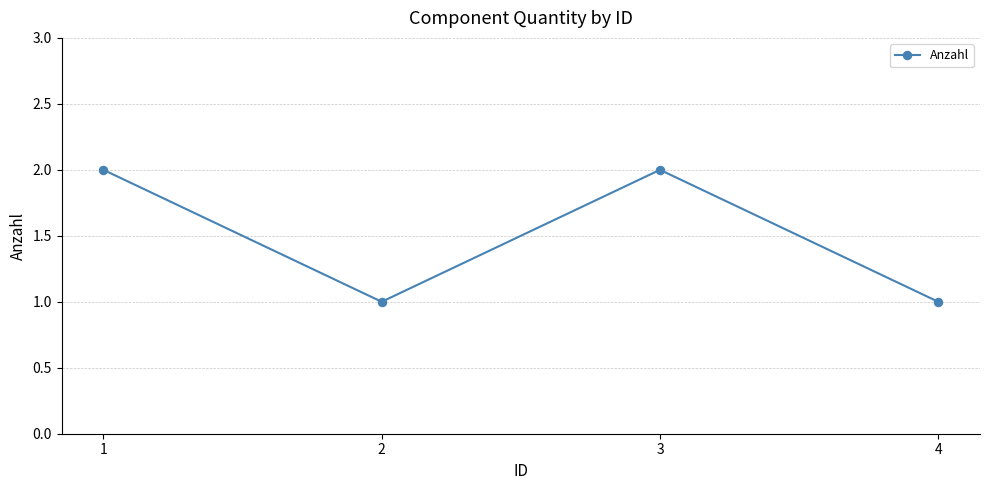

Reading left to right, what are all the values shown in this chart?

1=2	2=1	3=2	4=1